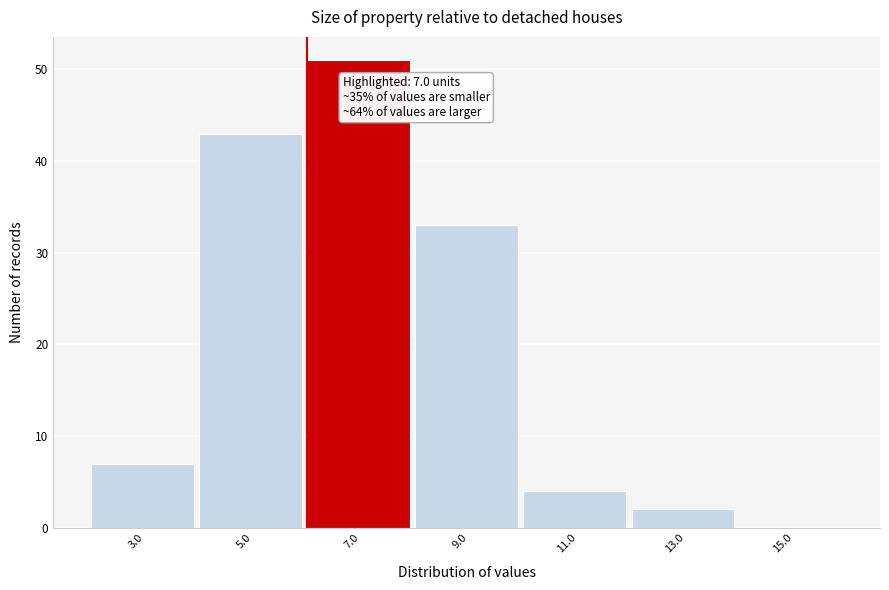

Reading left to right, what are all the values shown in this chart?

3.0=7	5.0=43	7.0=51	9.0=33	11.0=4	13.0=2	15.0=0